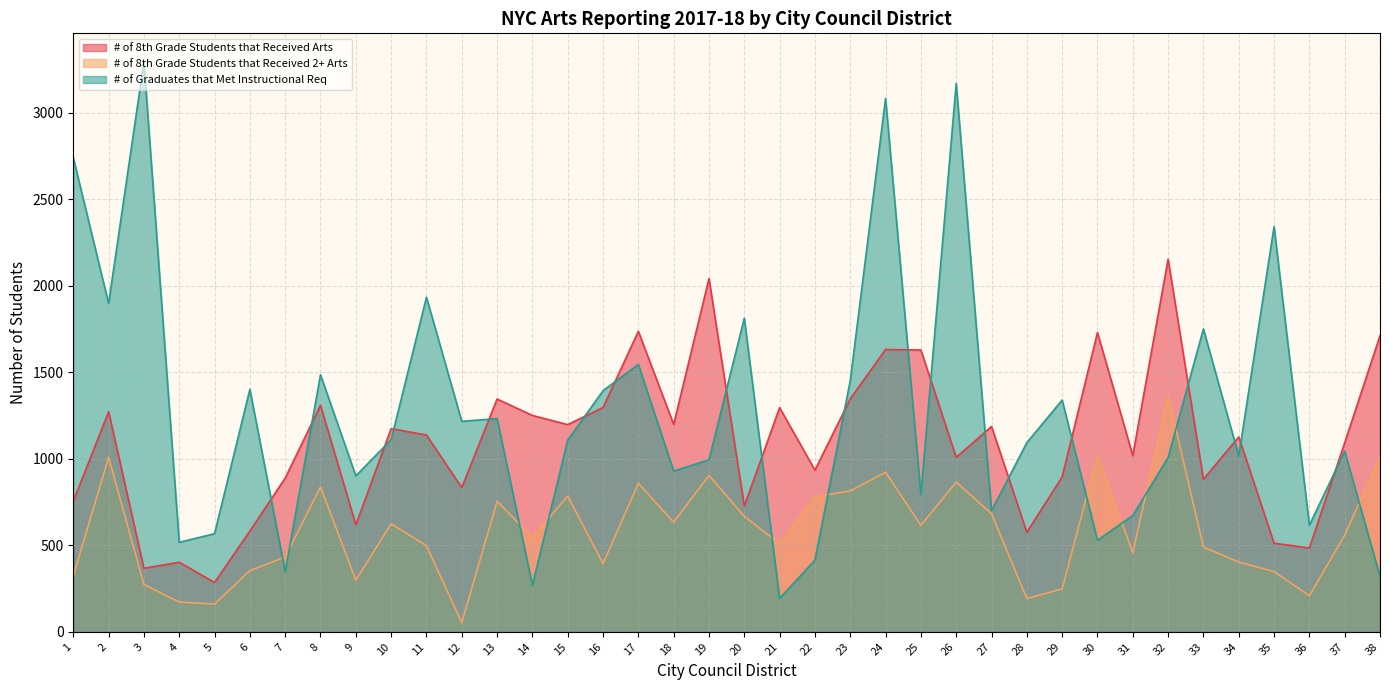

True or false: # of 8th Grade Students that Received Arts has a value of 1345 at 13.

True